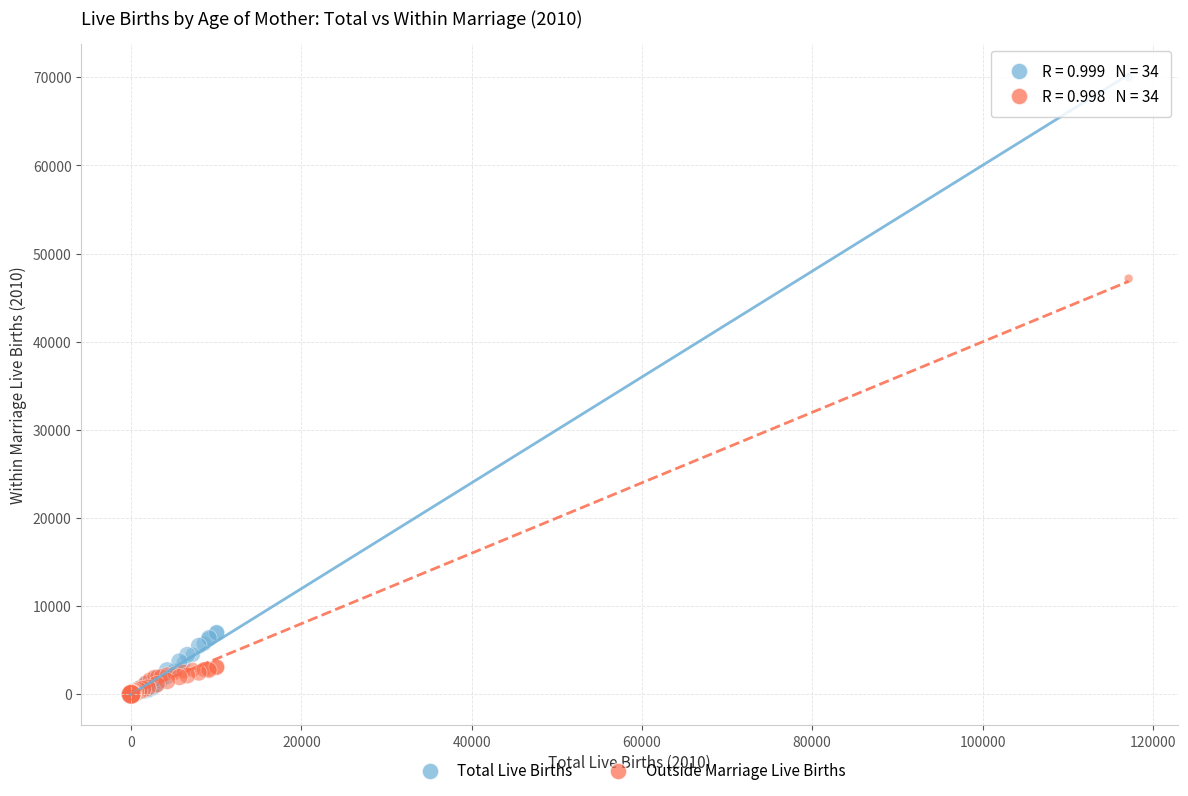

Which series has the widest spread of Y values?

Total Live Births